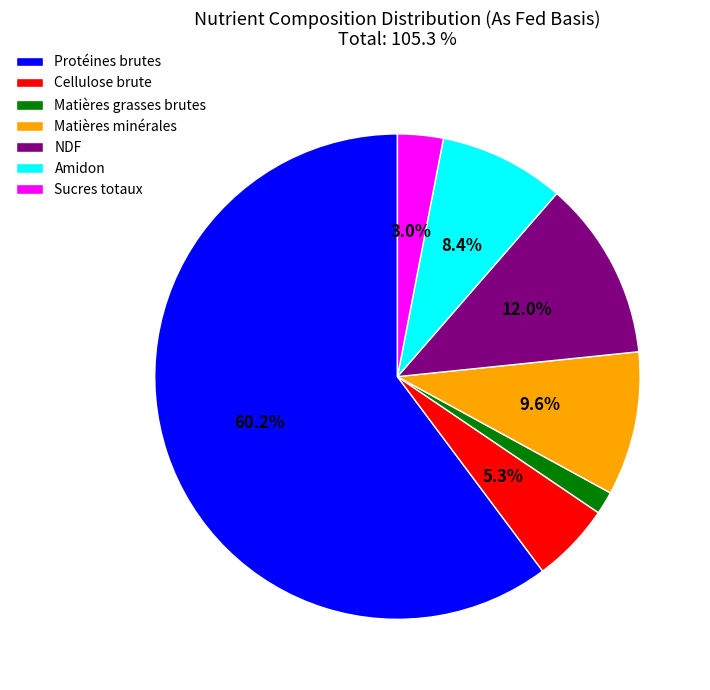

Between Protéines brutes and Matières minérales, which is larger?

Protéines brutes